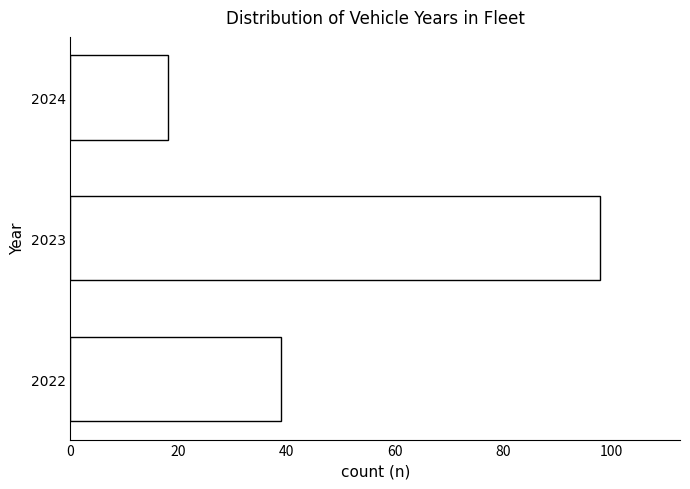

Reading bottom to top, what are all the values shown in this chart?

39	98	18